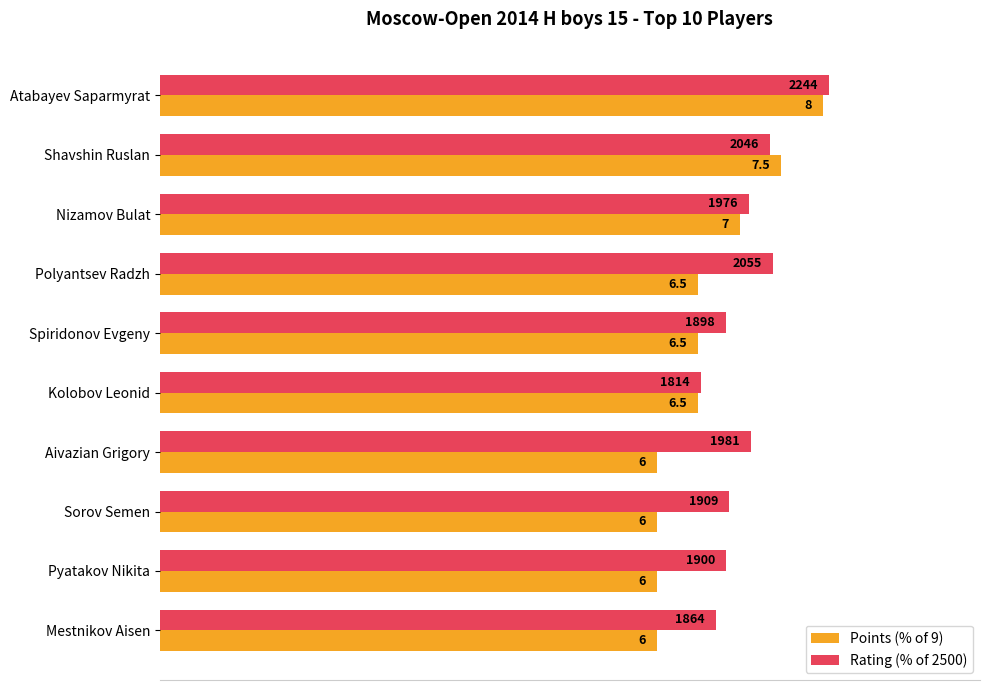

Reading right to left, transcribe all the data shown in this chart.

Points (% of 9): 66.7	66.7	66.7	66.7	72.2	72.2	72.2	77.8	83.3	88.9
Rating (% of 2500): 74.6	76.0	76.4	79.2	72.6	75.9	82.2	79.0	81.8	89.8